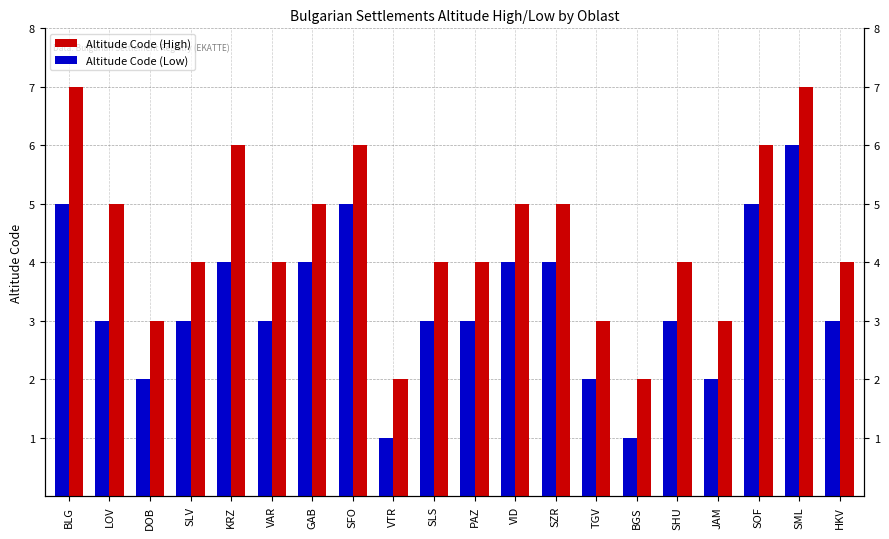

Is it true that Altitude Code (Low) equals 2 at SOF?

False